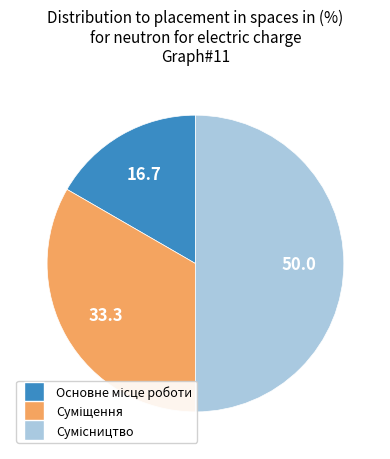

Is there any slice that represents more than half of the pie?

No